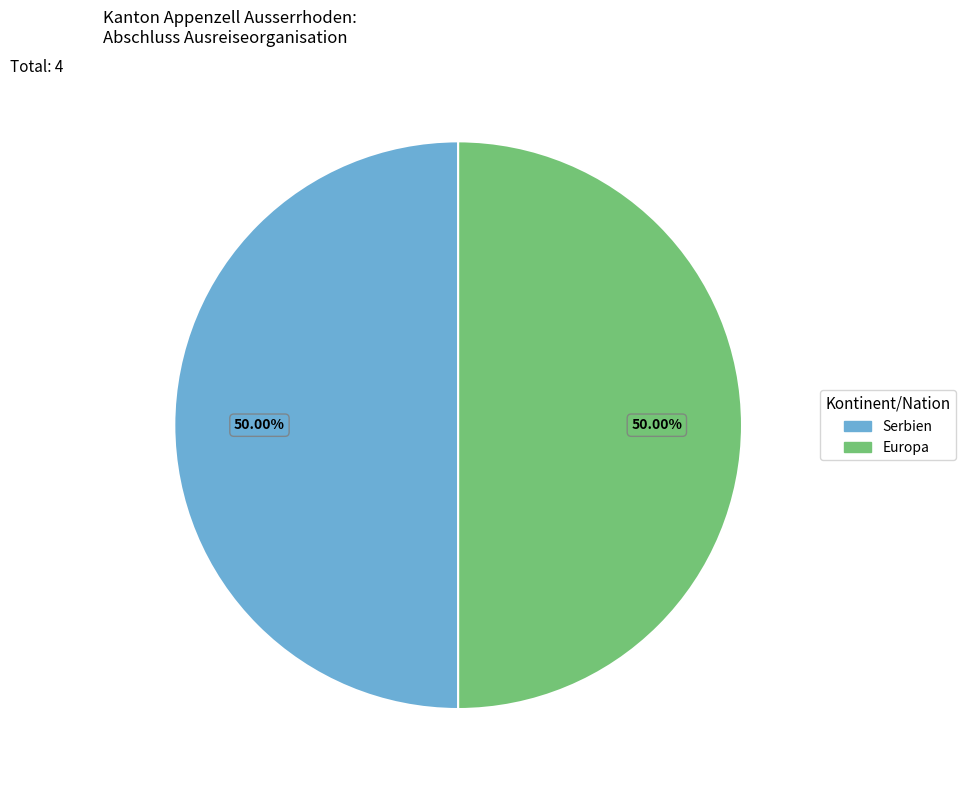

How many segments does this pie chart have?

2